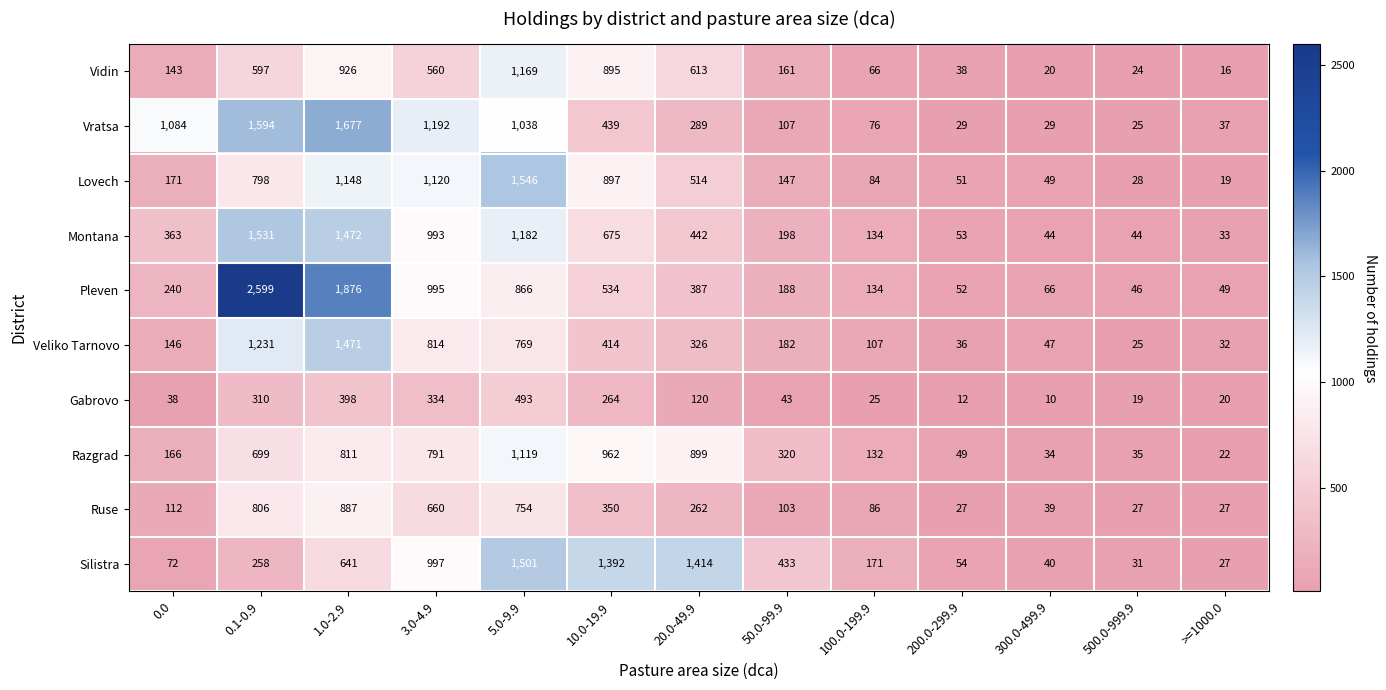

Count the number of categories in the chart.

13